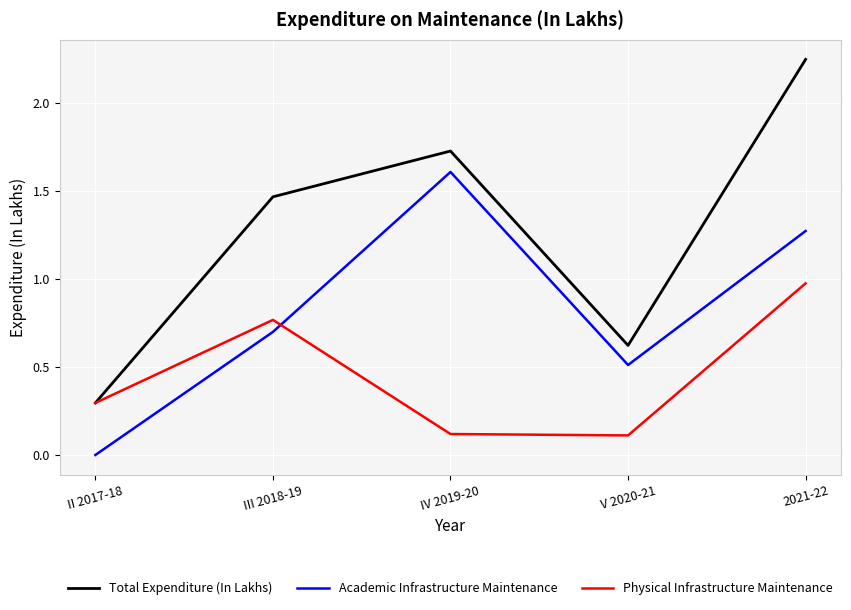

The value of Physical Infrastructure Maintenance at V 2020-21 is 0.1. True or false?

True